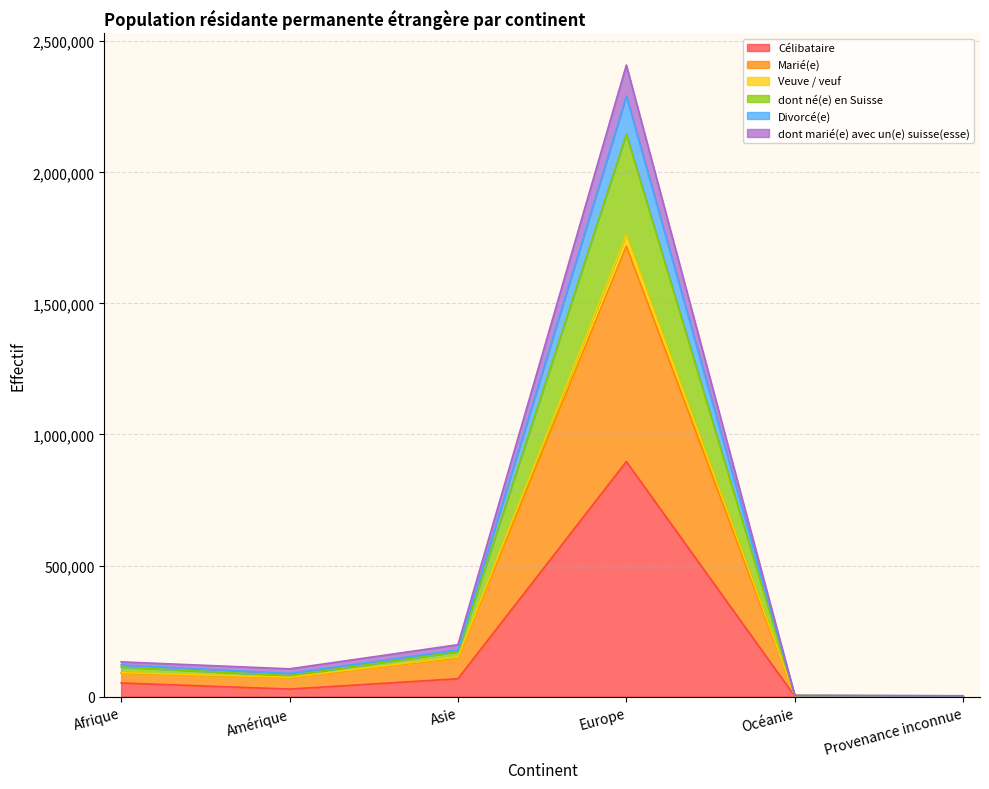

How many interior local valleys does the dont marié(e) avec un(e) suisse(esse) series have?

1